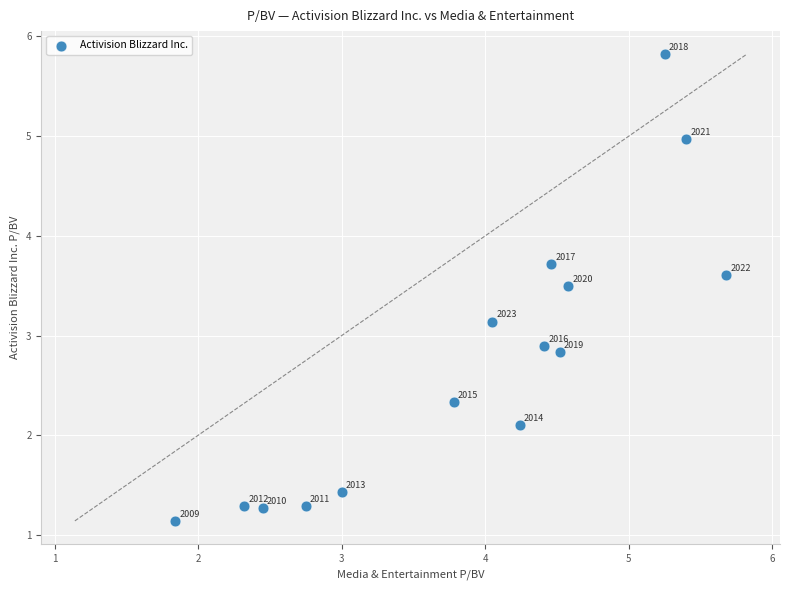

What is the range of Y values (max minus min)?

4.7